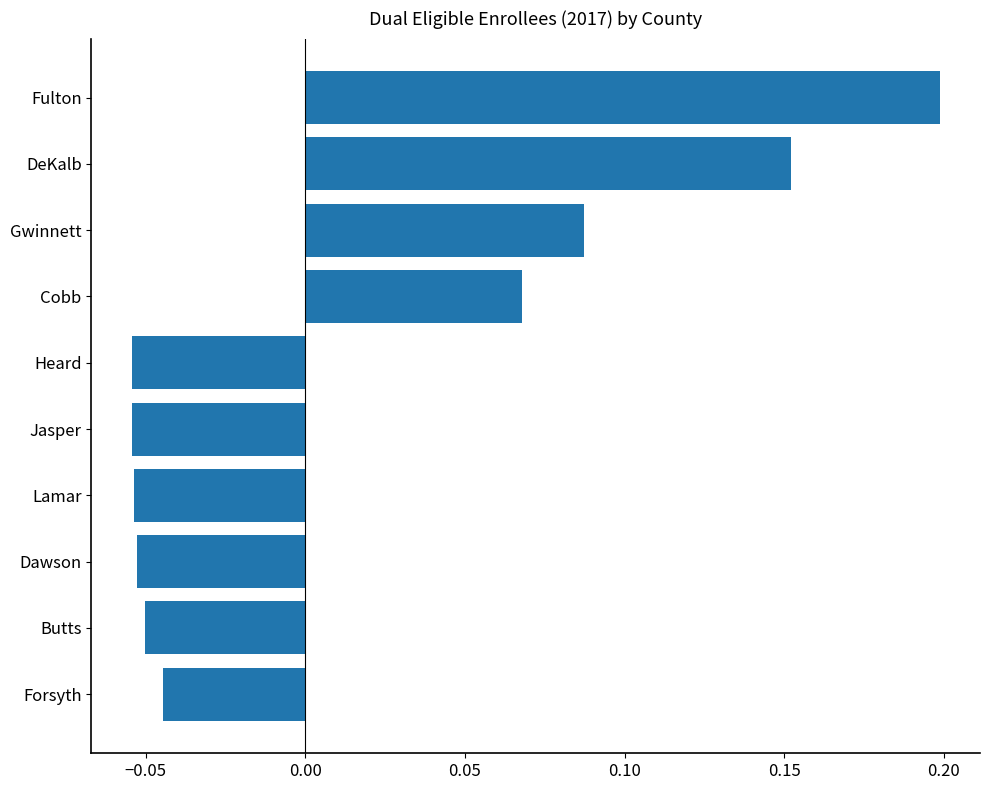

At which label is the value closest to 0?

Forsyth